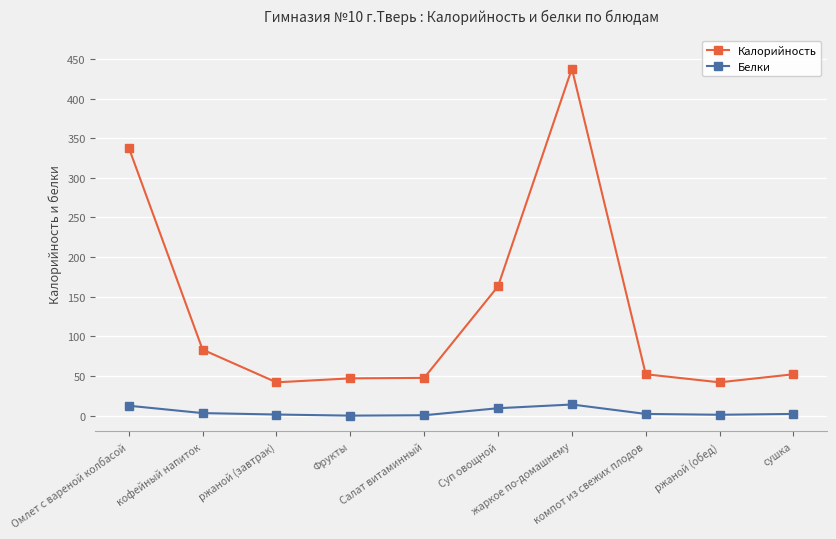

What is the label of the 3rd point from the right?

компот из свежих плодов